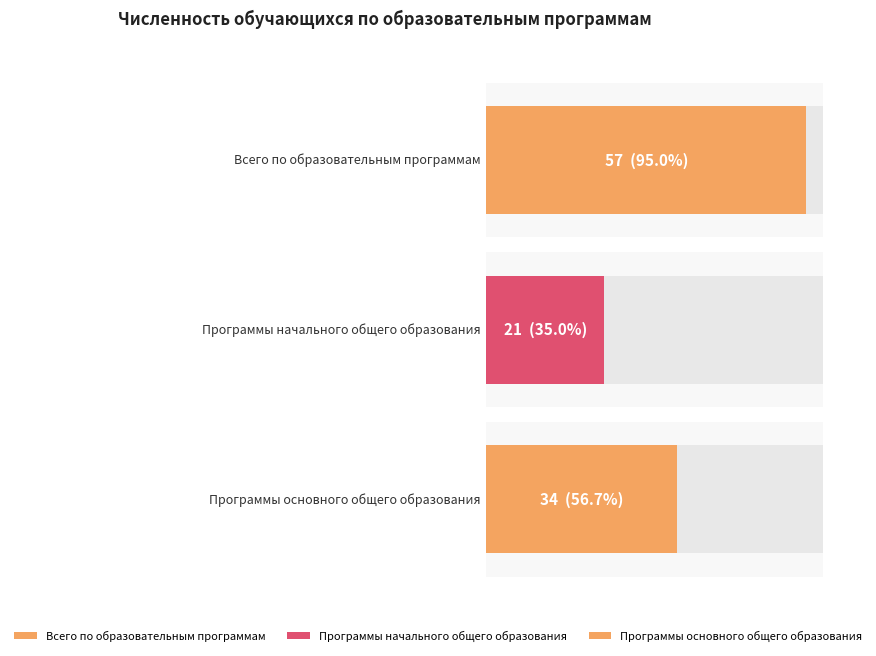

Count the values in the range 21 to 57.

3